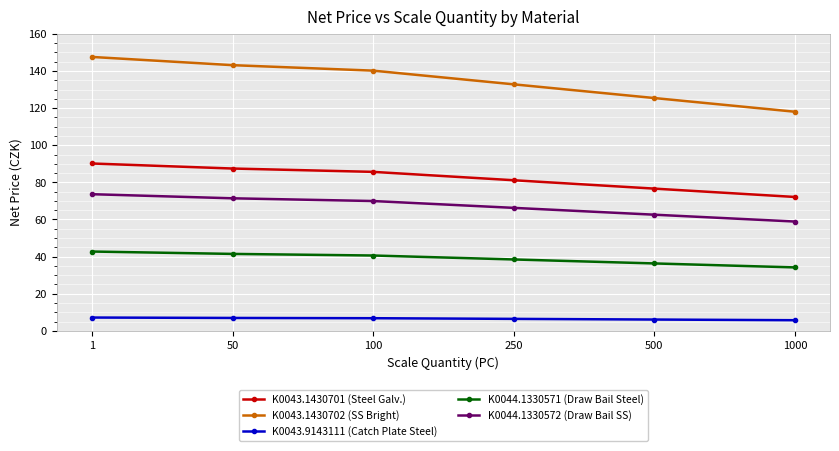

At how many categories does at least one series exceed 82?

6